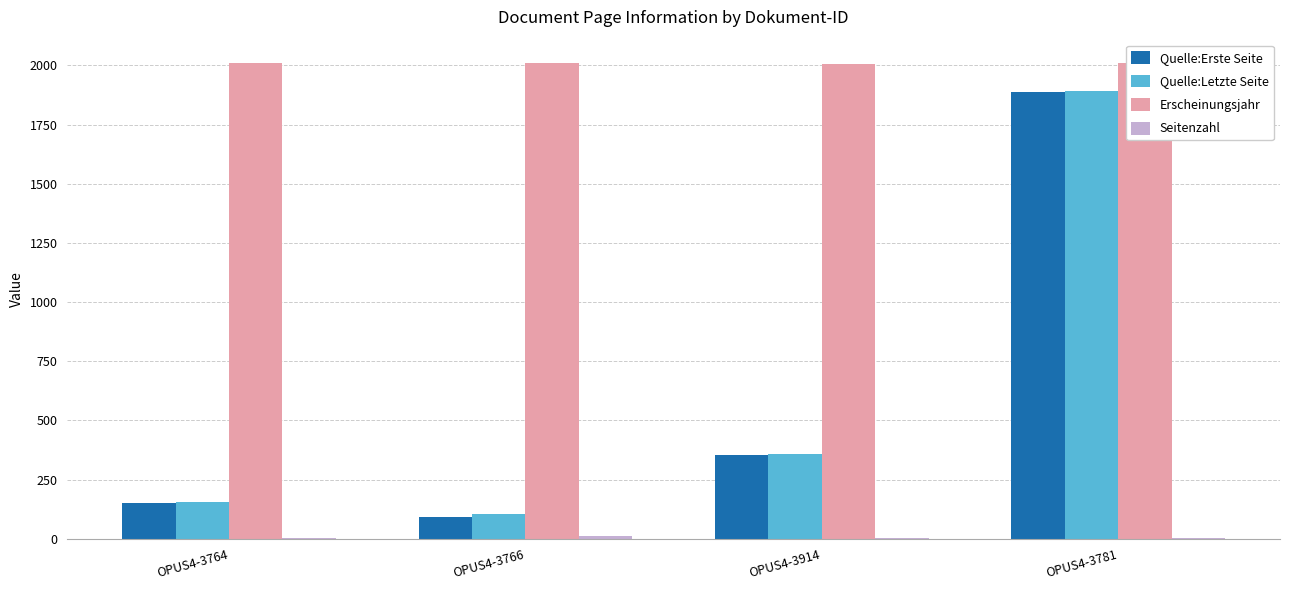

What are all the series names shown in the legend?

Quelle:Erste Seite, Quelle:Letzte Seite, Erscheinungsjahr, Seitenzahl